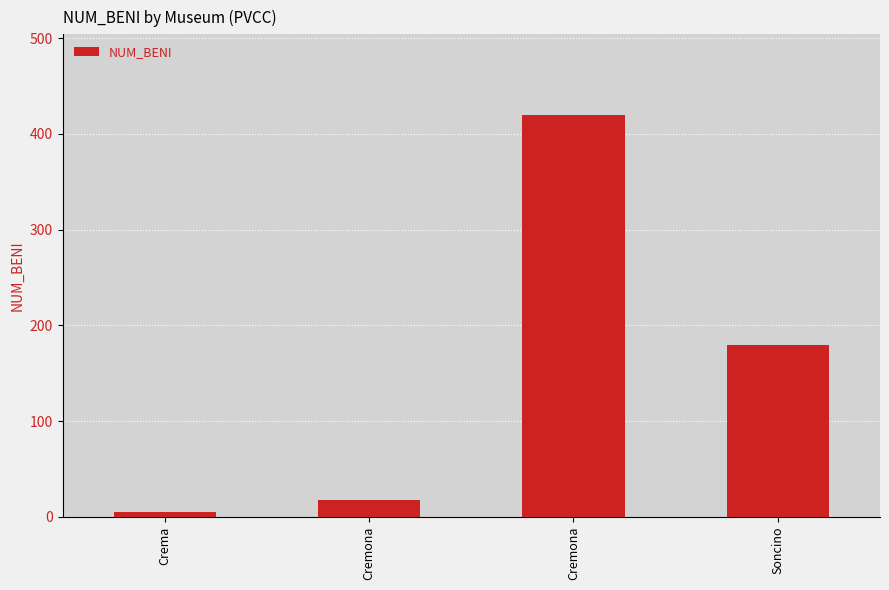

What is the average value?

156